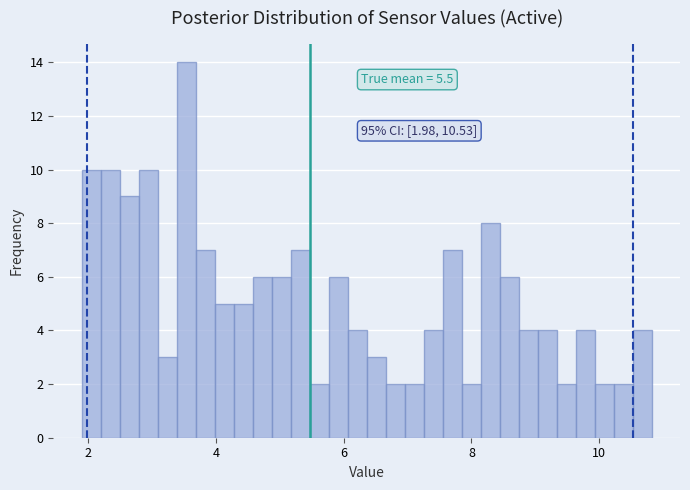

Around what value on the x-axis is the tallest bar? Give the approximate position of its centre, as read against the axis.

3.6